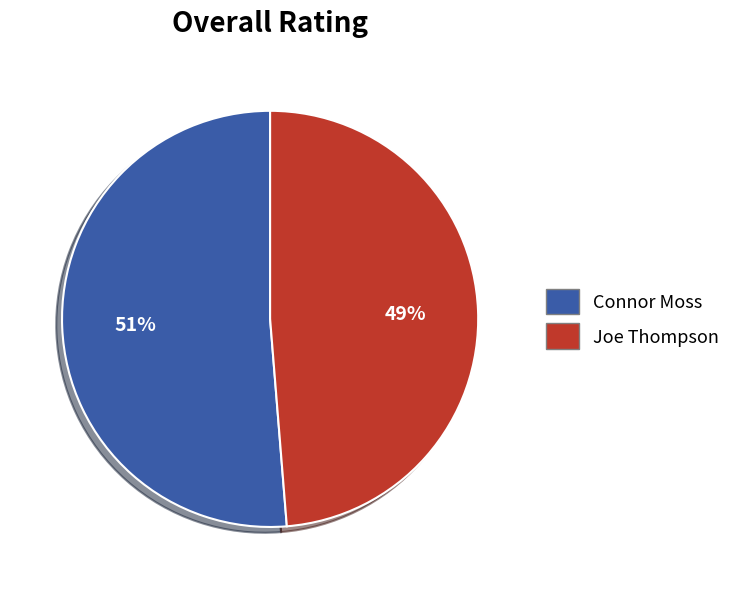

Which has a higher value, Joe Thompson or Connor Moss?

Connor Moss